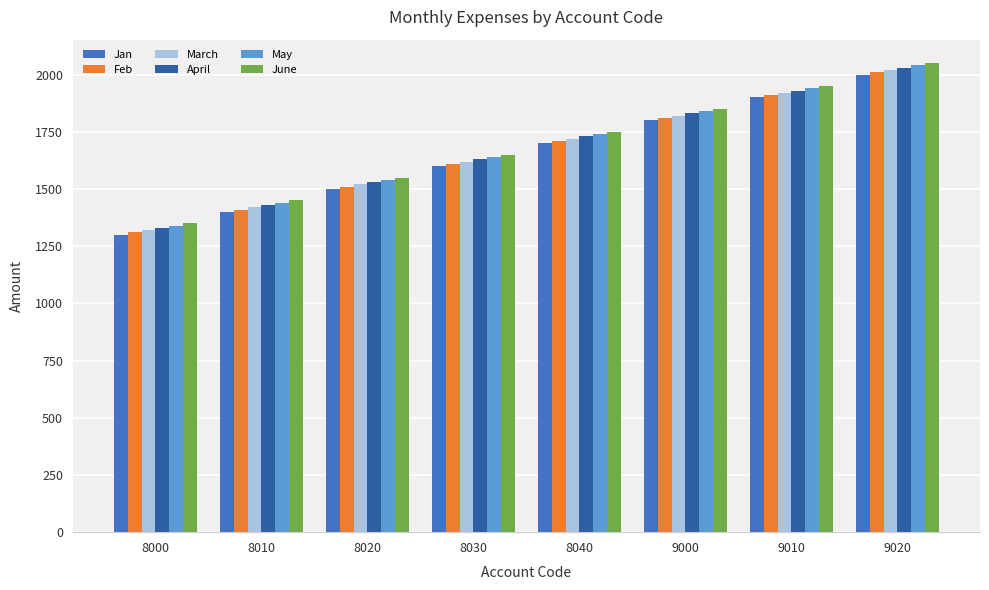

What is the spread (max minus min) of values at 8020?

50